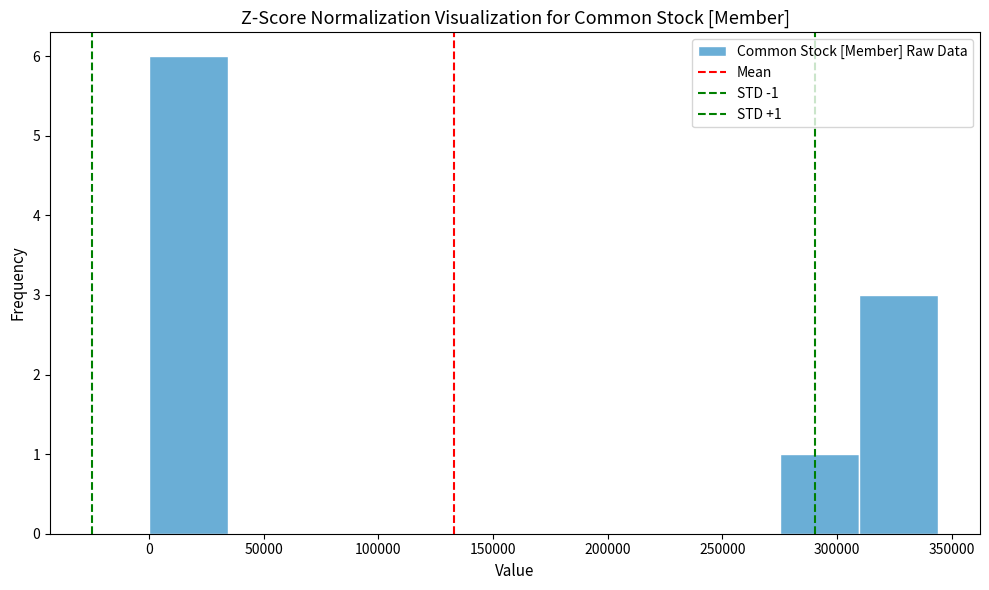

Which range on the x-axis has the tallest bar?

0 to 35000